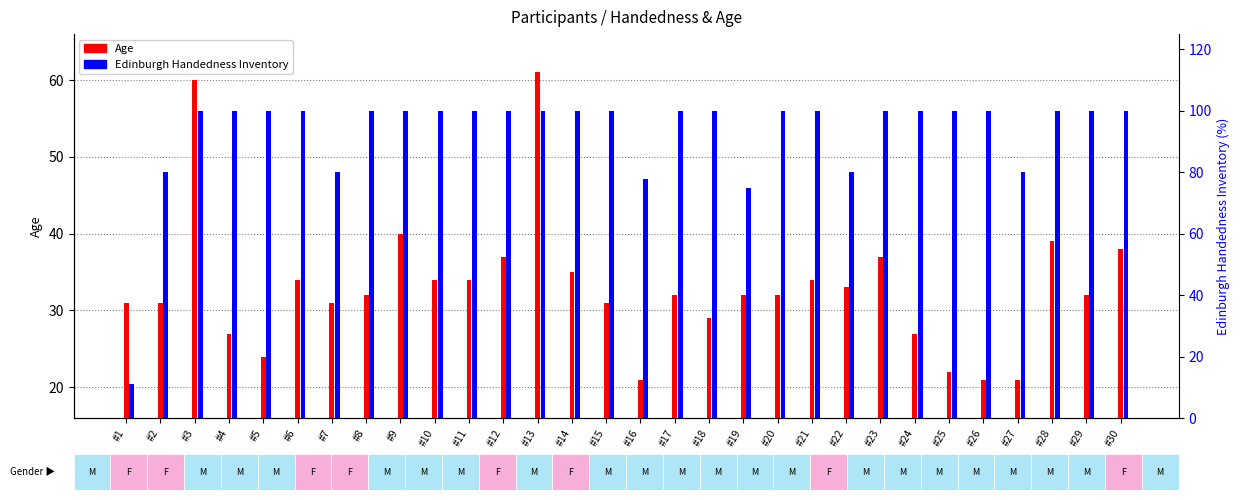

How many series are shown in this chart?

2